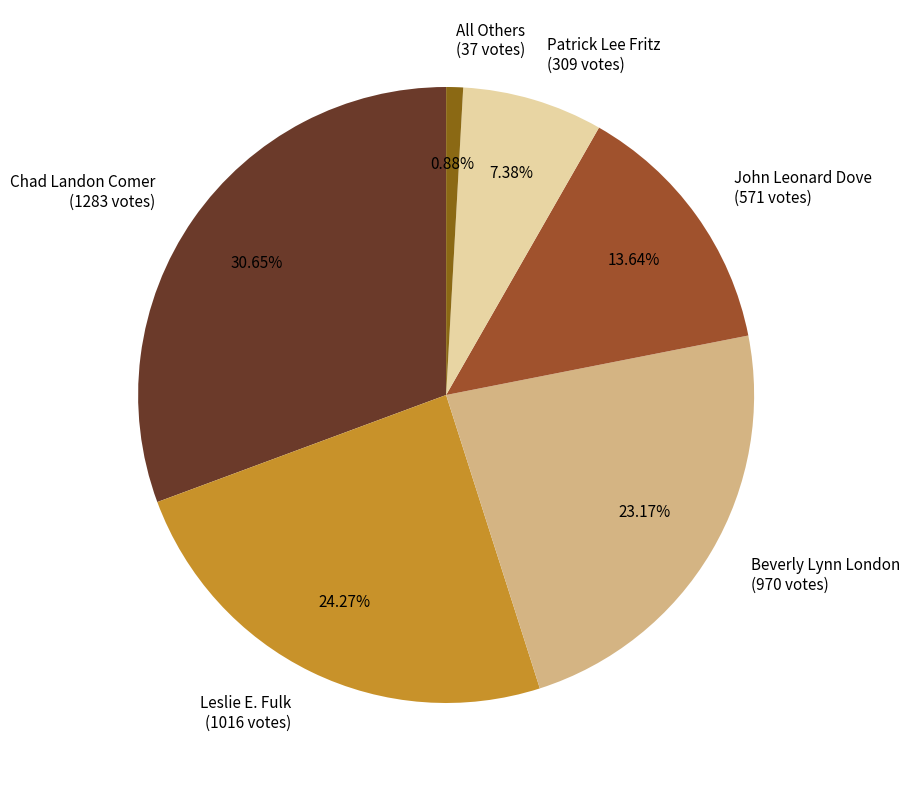

Which slice is the smallest?

All Others